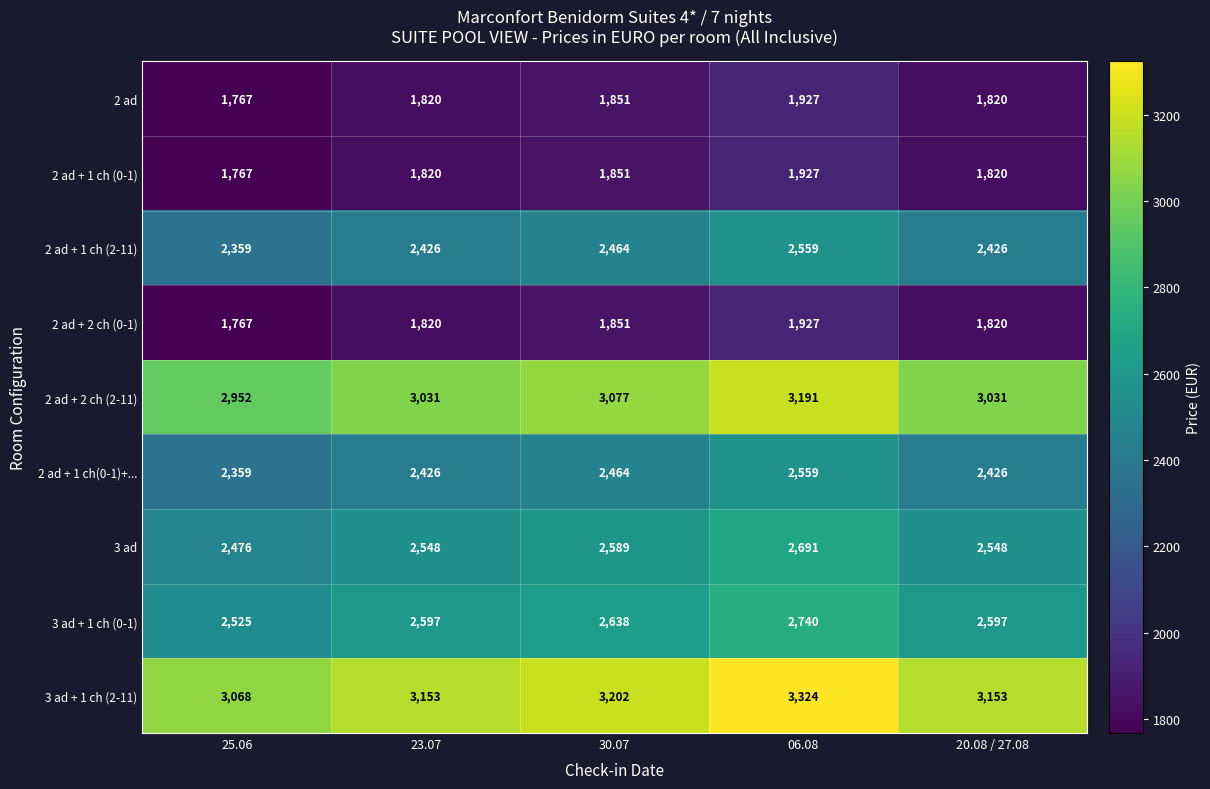

How many data points does each series have?

5